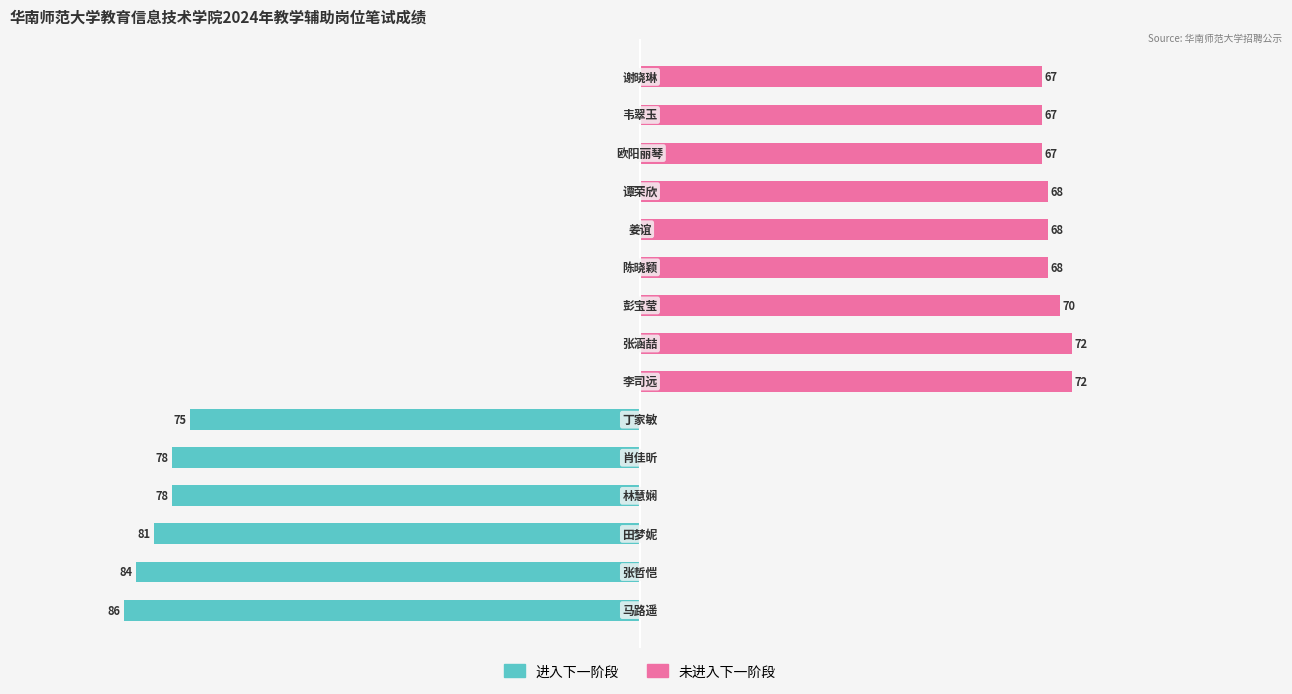

What is the sum of all 未进入下一阶段 values?

619